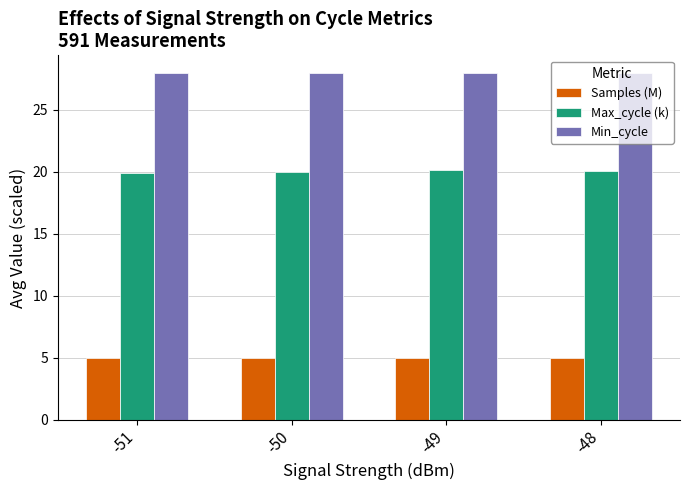

At how many categories does at least one series exceed 5?

4